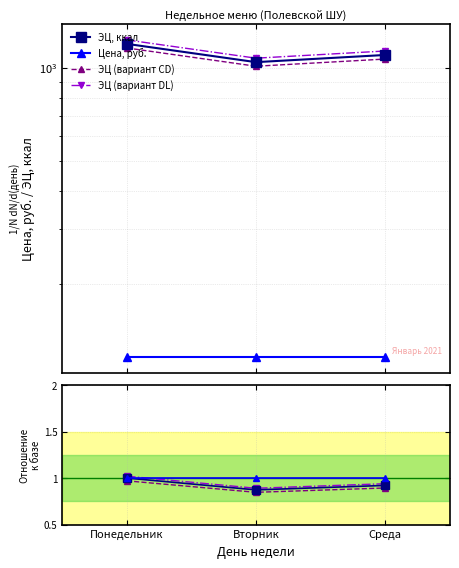

At how many categories does at least one series exceed 891?

3